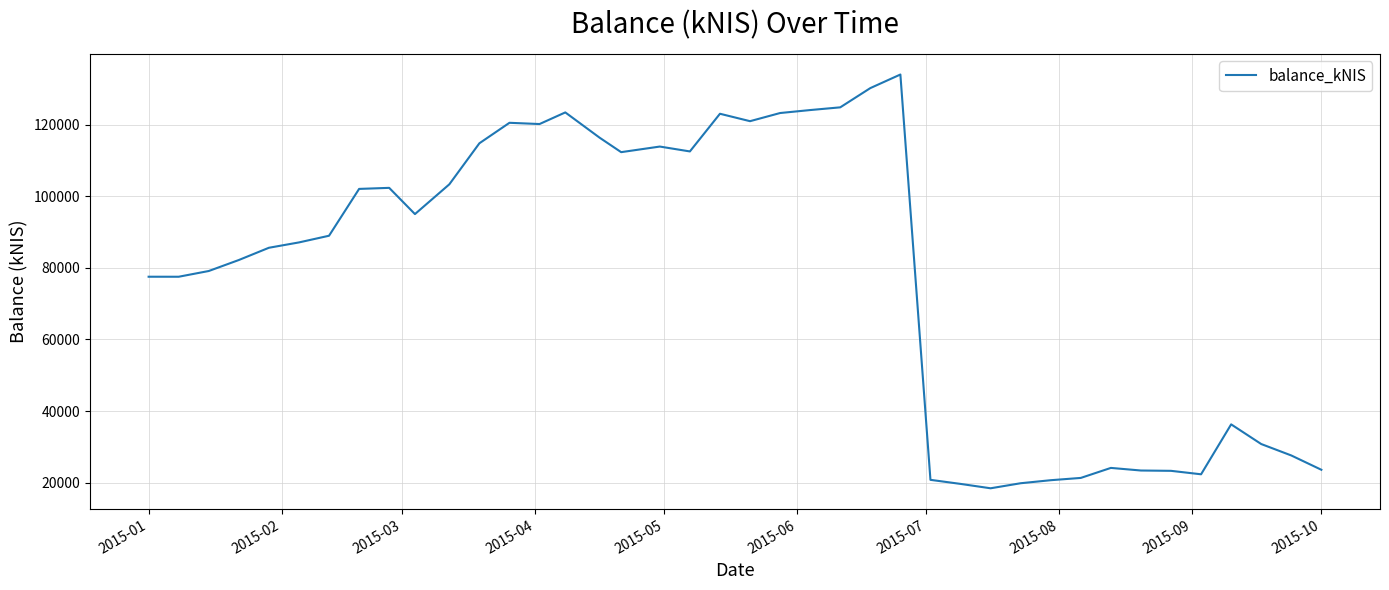

What is the smallest value displayed?

18443.8